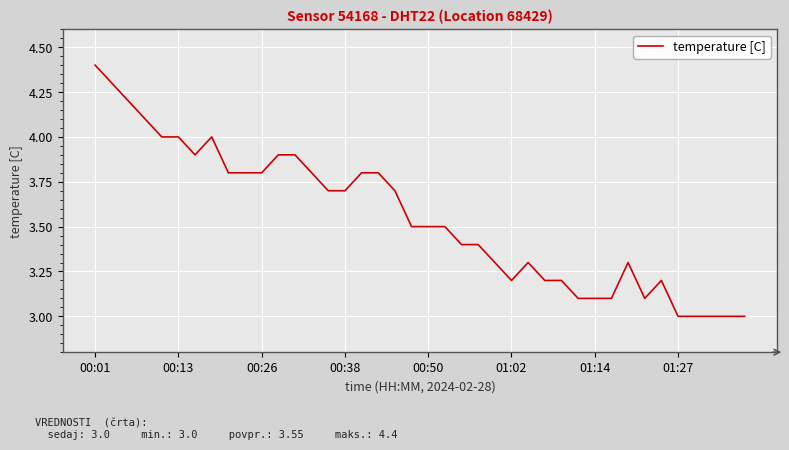

What is the smallest value displayed?

3.0